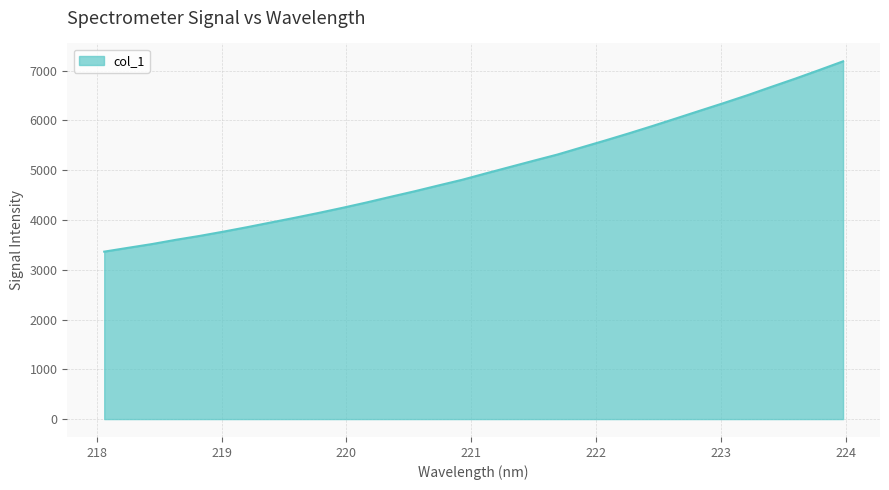

What is the maximum value shown in the chart?

7188.6